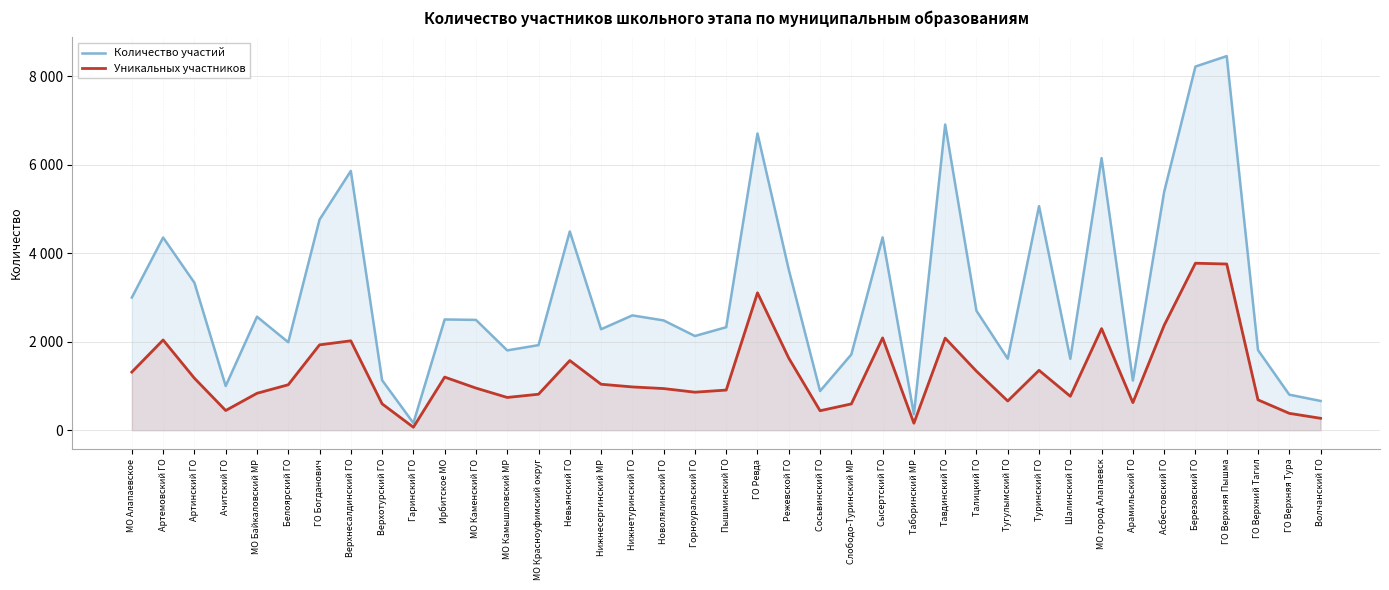

At which category is the sum across all series the highest?

ГО Верхняя Пышма